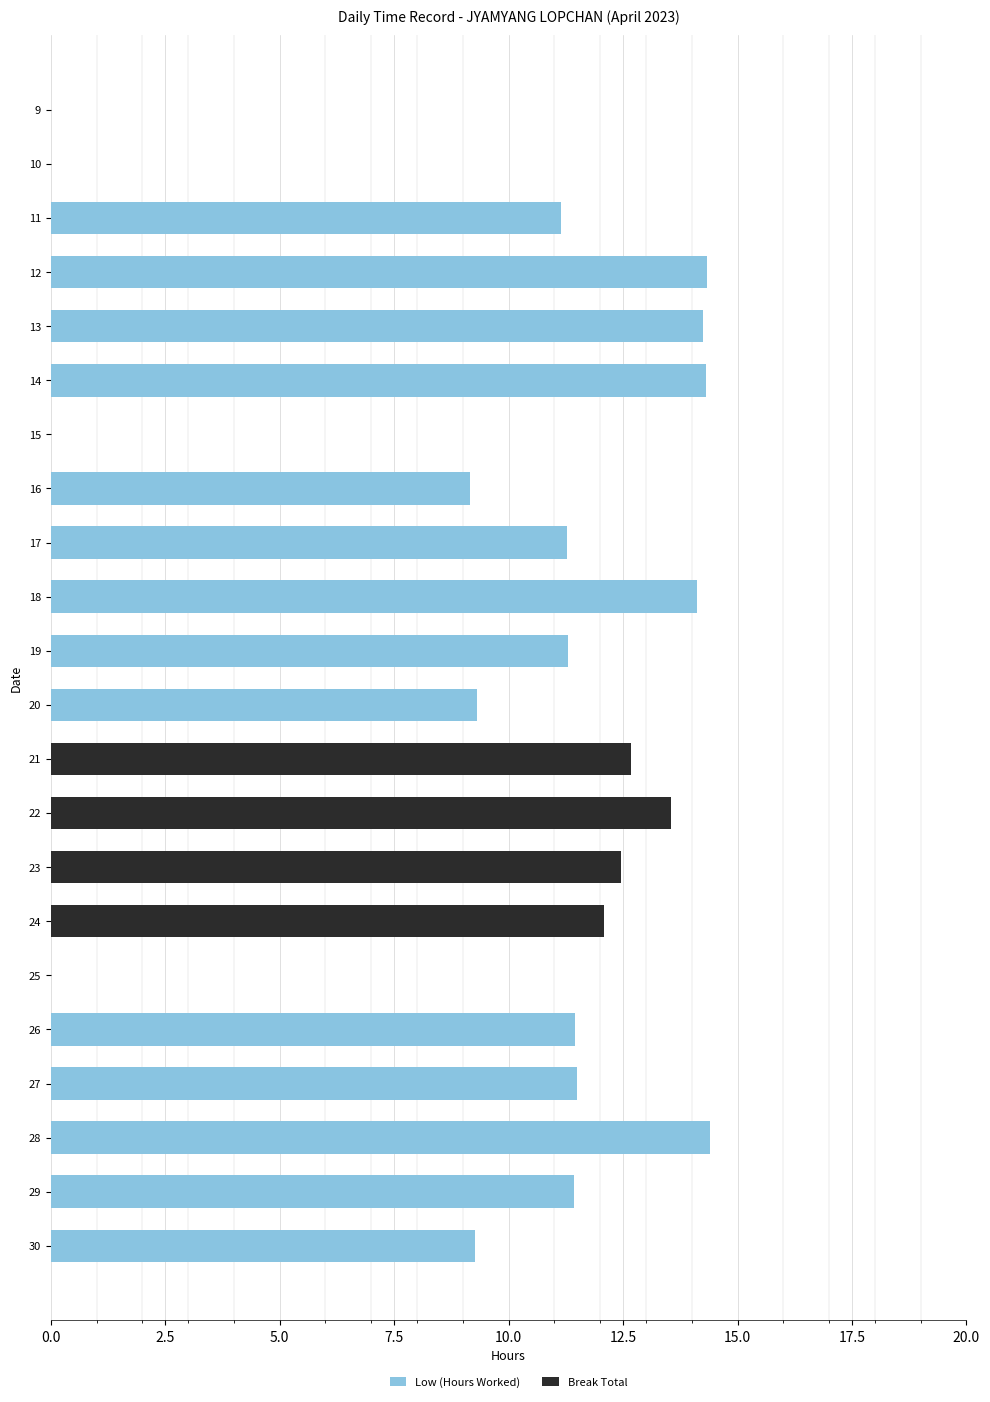

True or false: Low (Hours Worked) has a value of 5.3 at 10.

False